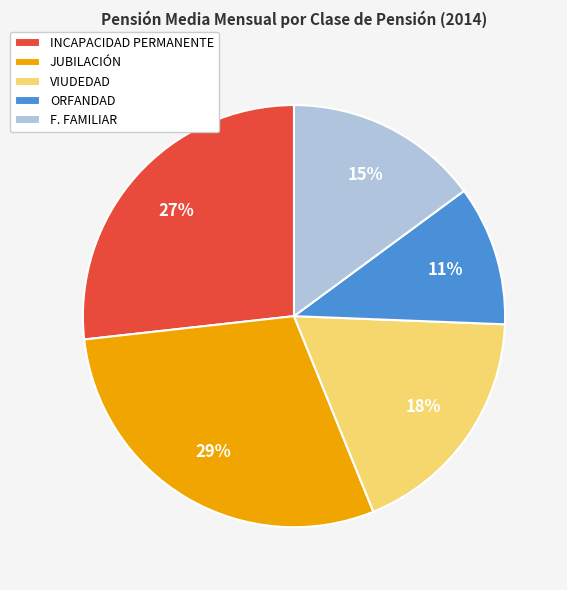

To the nearest percent, what portion does F. FAMILIAR represent?

15%